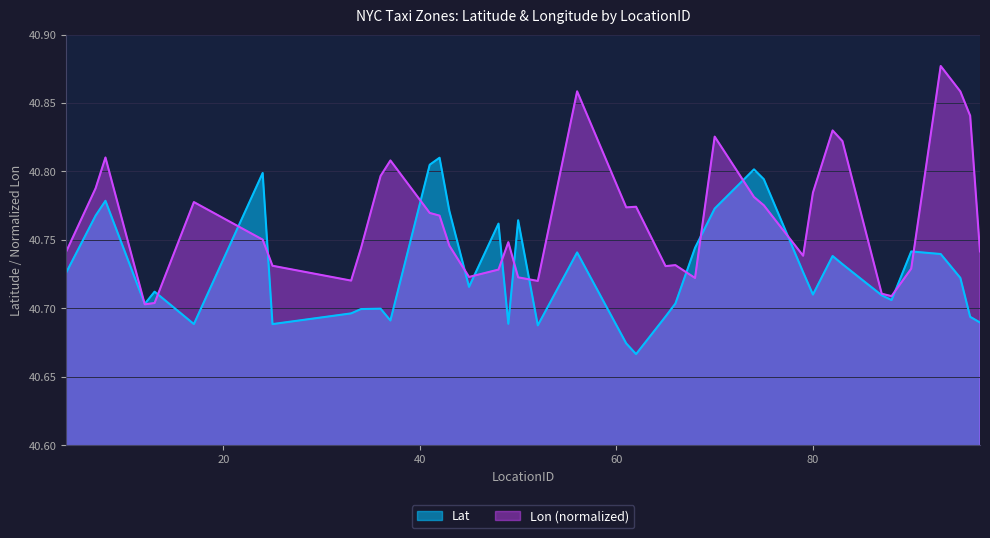

Read the Lon value at 90.

40.7